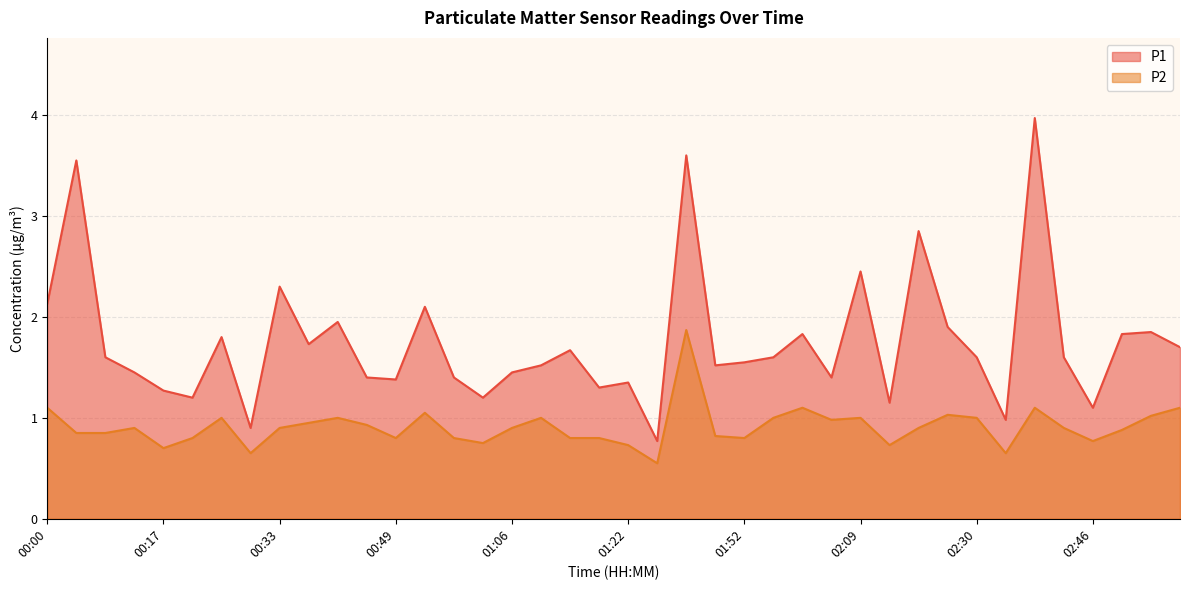

What is the label of the 4th point from the left?

00:13